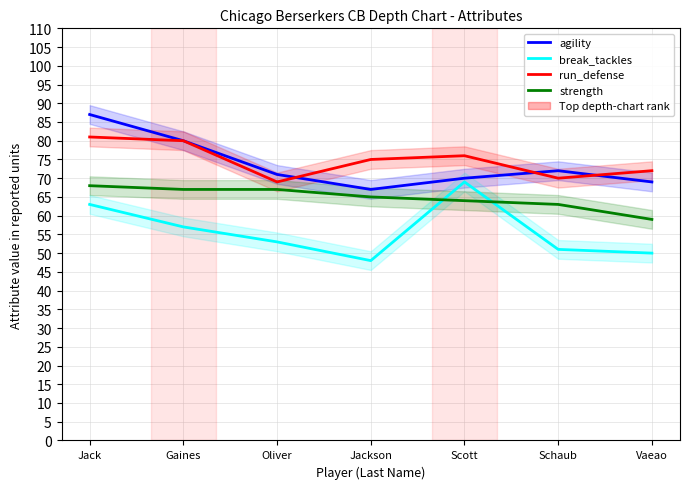

What is the sum of all agility values?

516